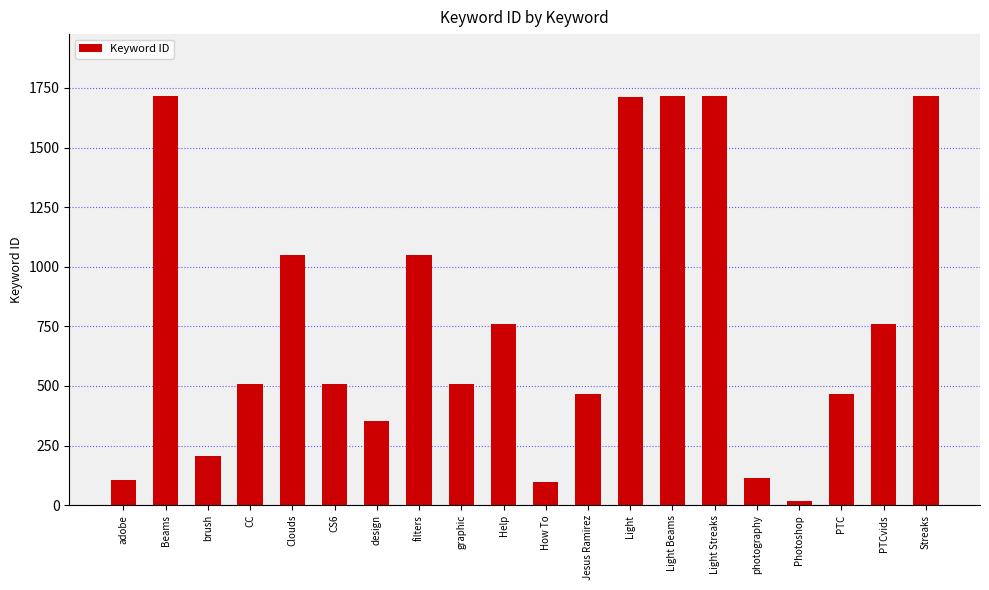

The chart shows a value of 324 at PTC. True or false?

False